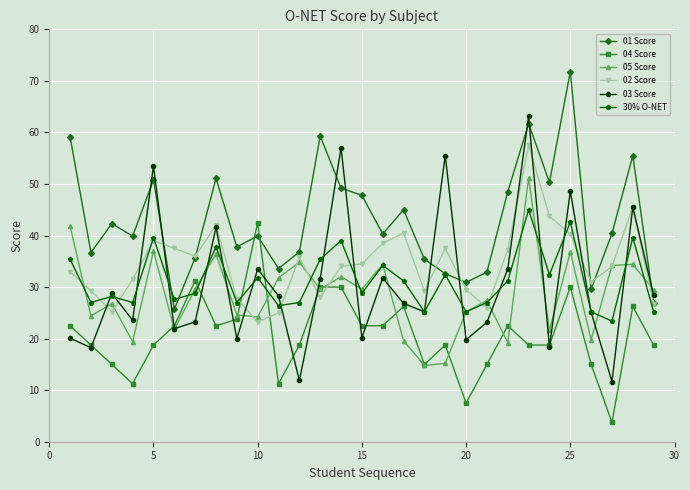

Which series has the largest total across all categories?

01 Score